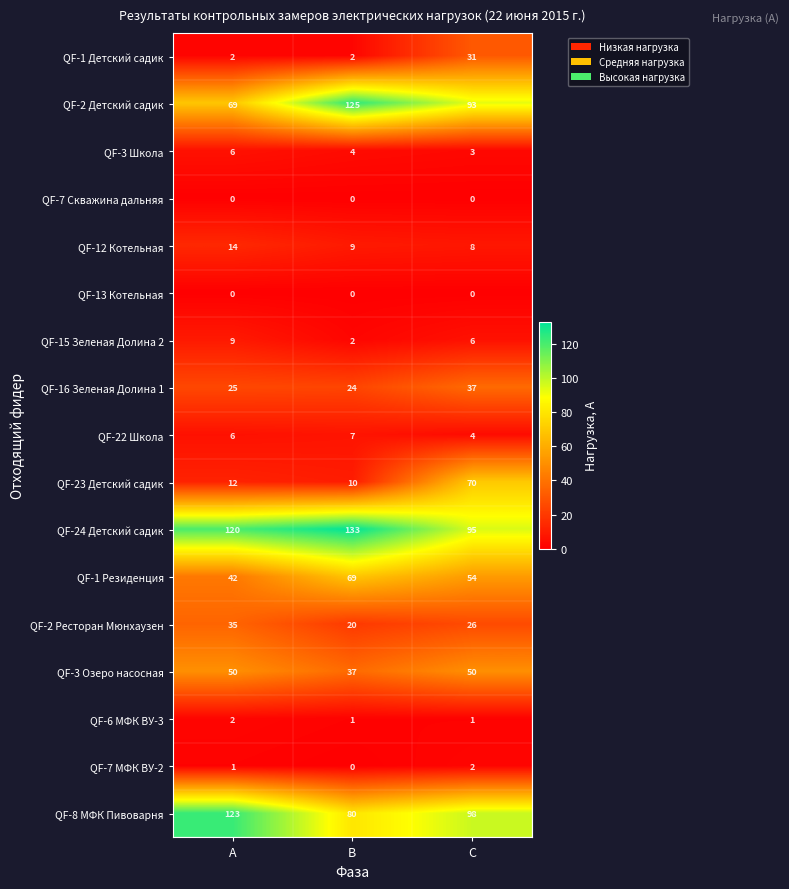

What is the difference between the highest and lowest values at В?

133